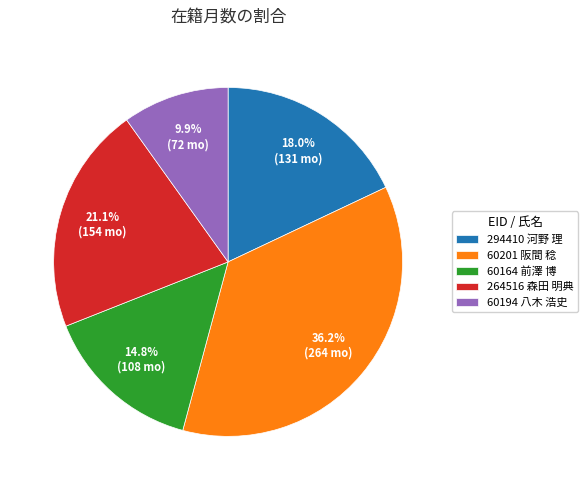

Is it true that 60164 前澤 博 is 23% of the pie?

False